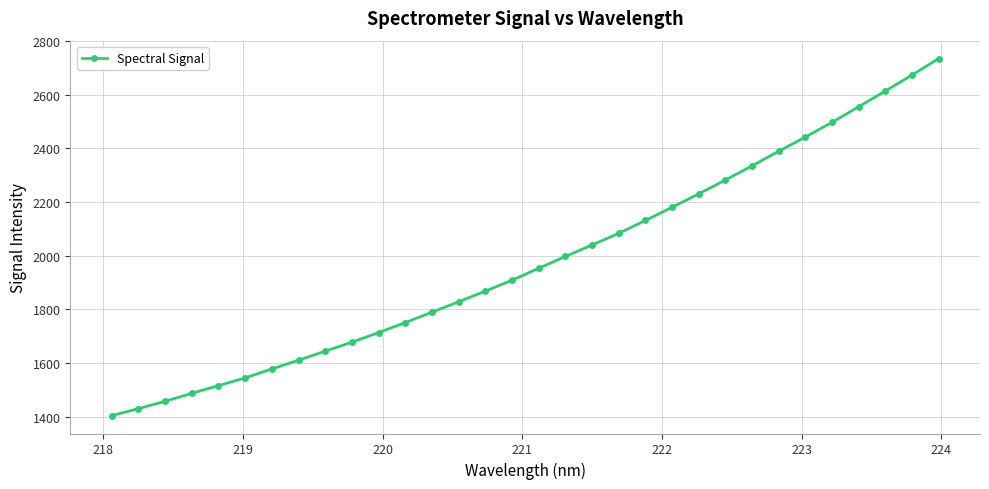

What is the difference between the maximum and minimum values?

1331.3